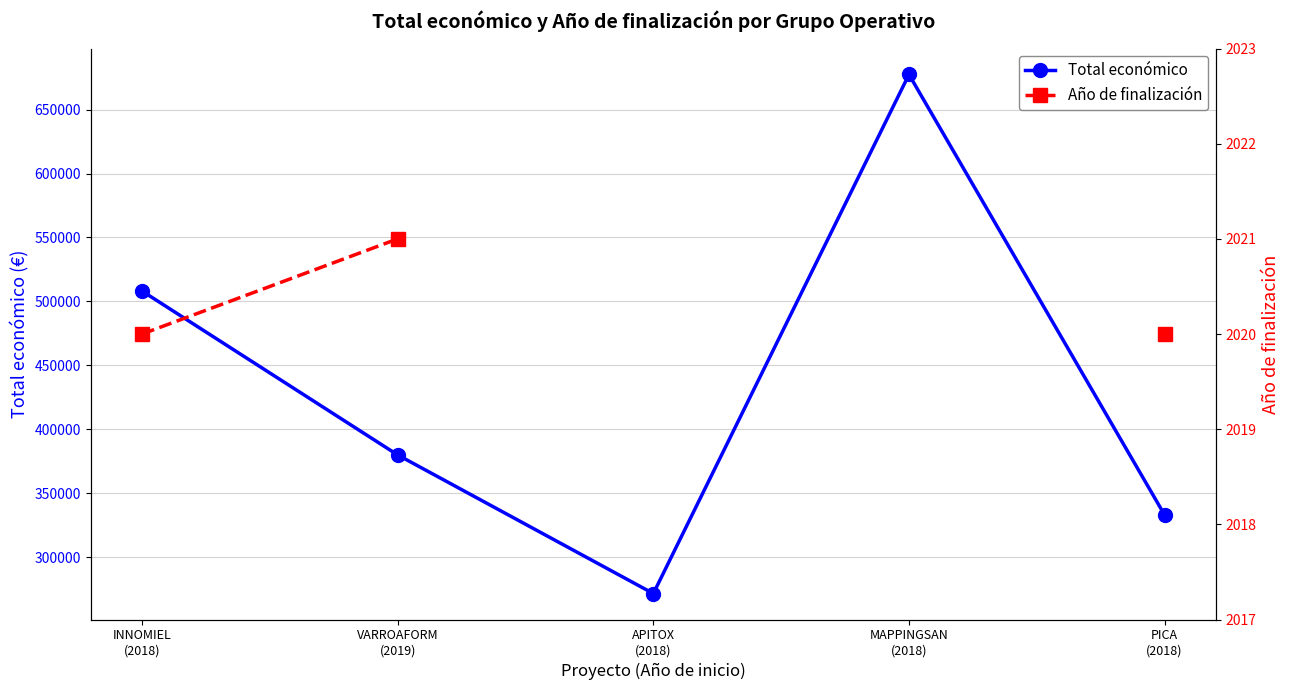

What are all the series names shown in the legend?

Total económico, Año de finalización